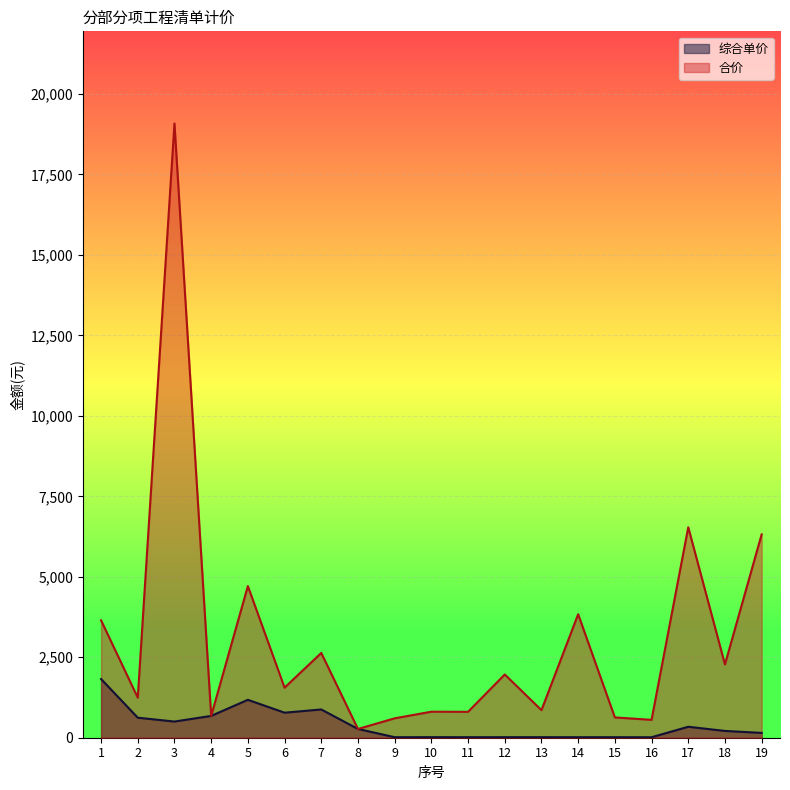

Reading left to right, list all the values displayed in this chart.

综合单价: 1823.6	622.2	502.2	677.9	1177.9	777.9	877.9	272.2	15.9	17.6	16.4	17.1	17.1	16.2	16.2	14.6	340.6	210.9	149.7
合价: 3647.2	1244.4	19084.0	677.9	4711.5	1555.8	2633.6	272.2	602.7	808.7	805.1	1965.3	857.0	3837.0	631.4	555.6	6539.1	2277.8	6317.8